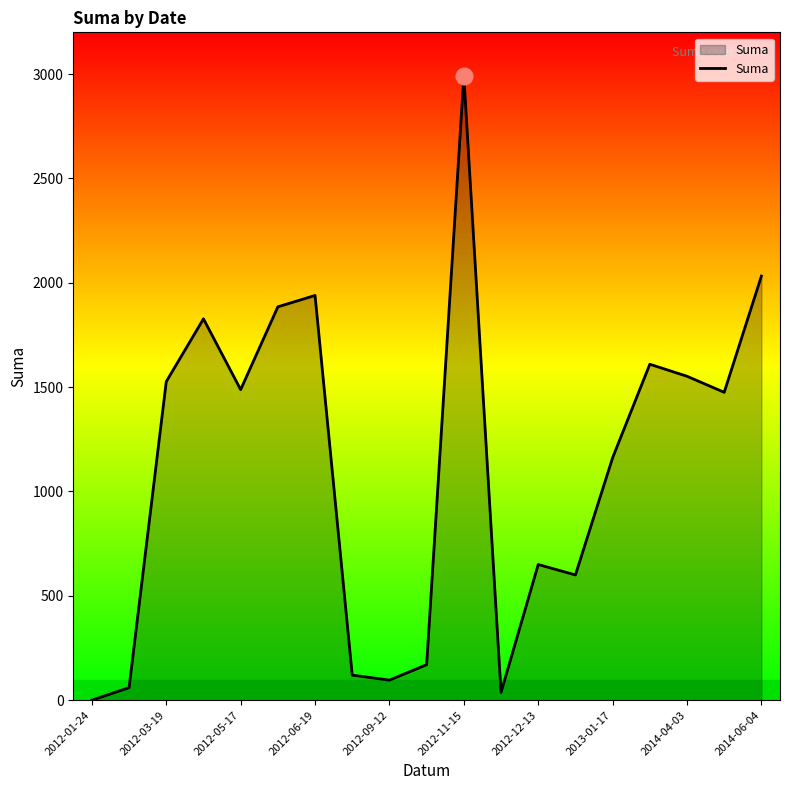

What is the maximum value shown in the chart?

2990.0